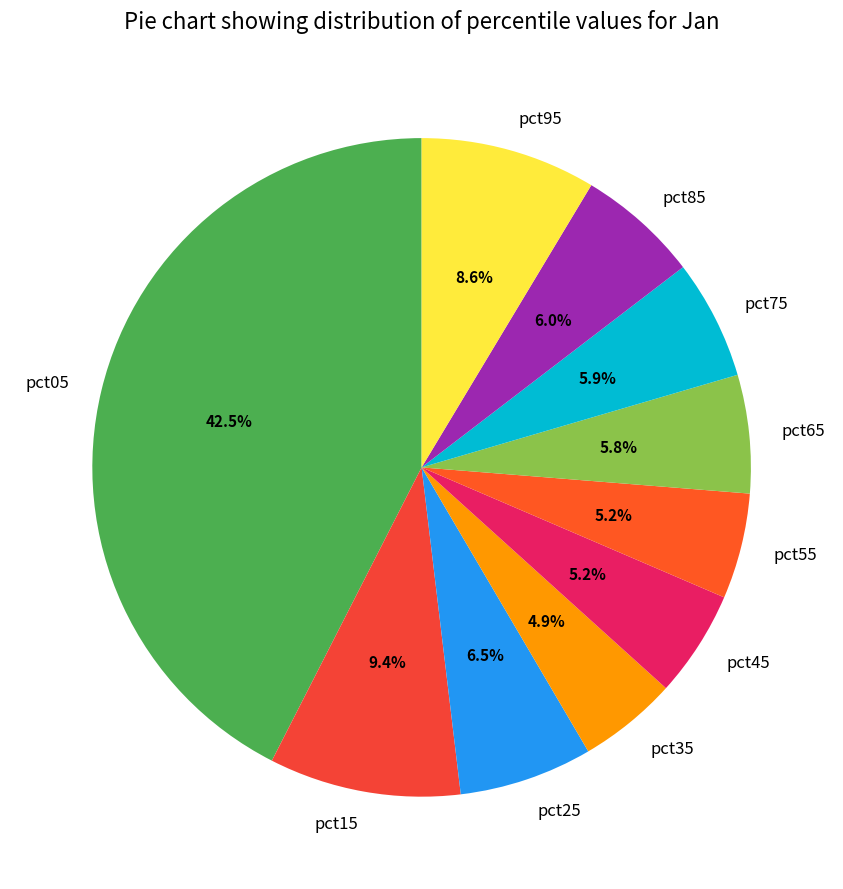

Combined, do pct05 and pct15 account for over 50%?

Yes